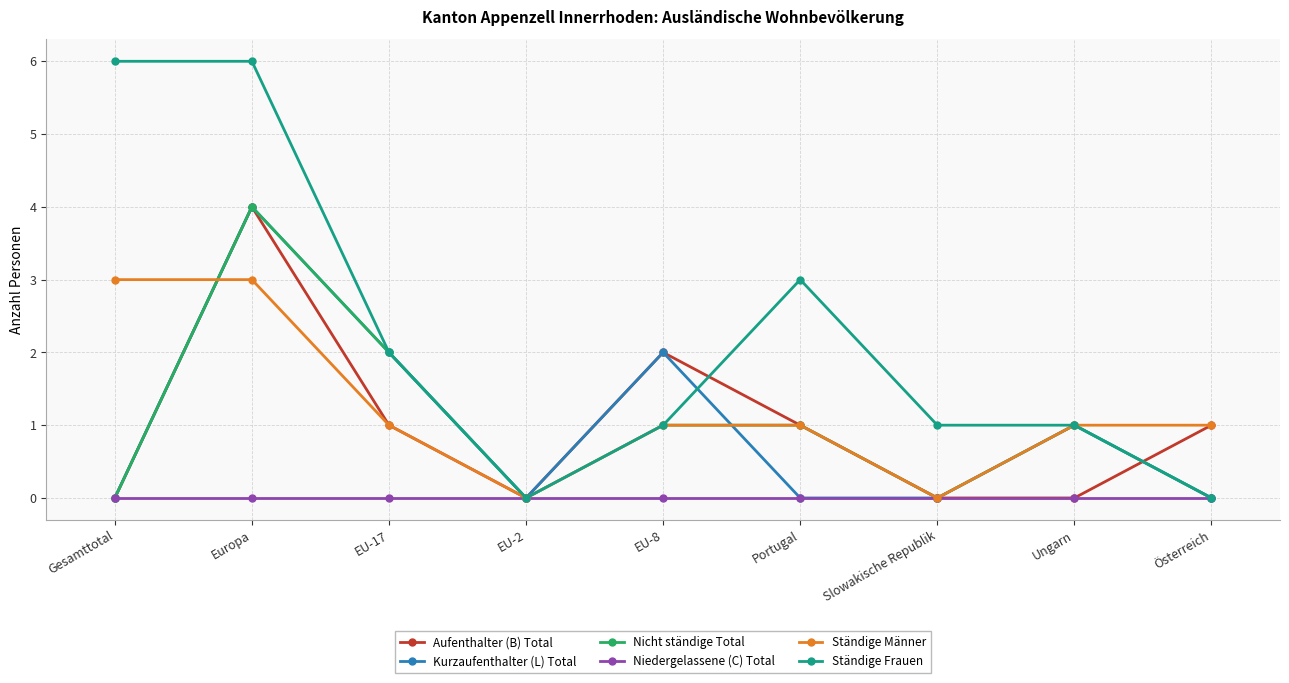

How many data points does each series have?

9